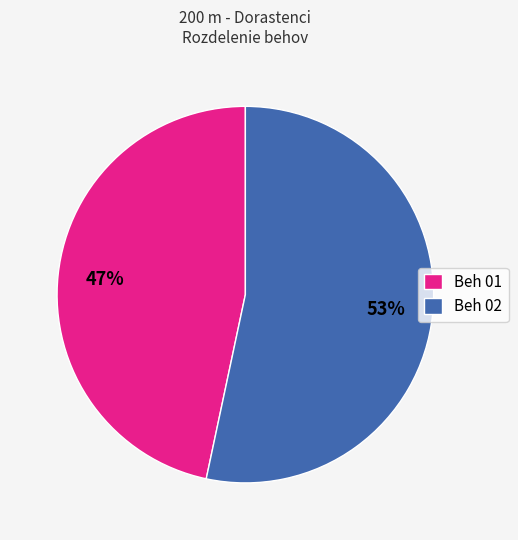

What is the largest slice in the pie chart?

Beh 02